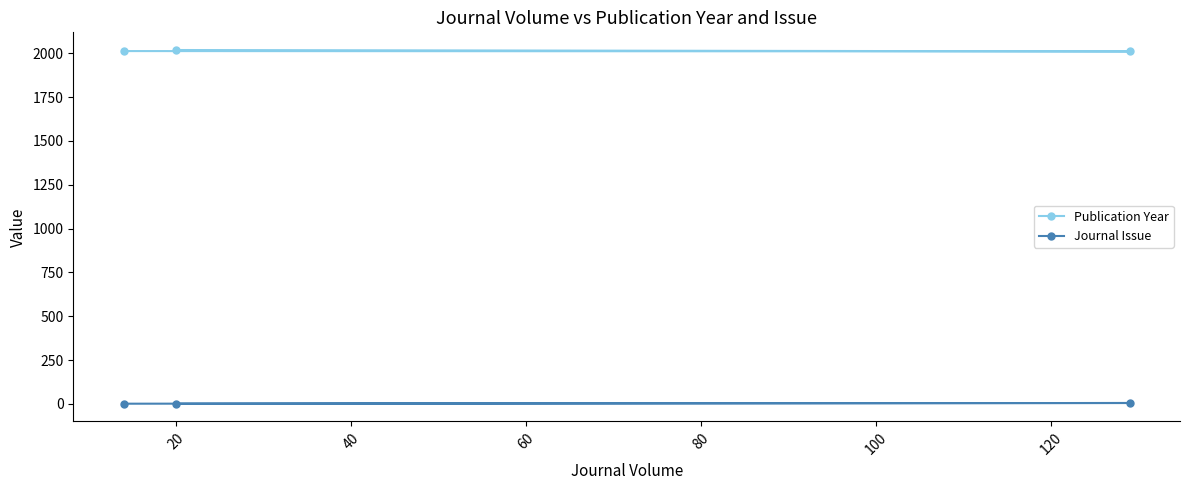

How many categories are shown in the chart?

3